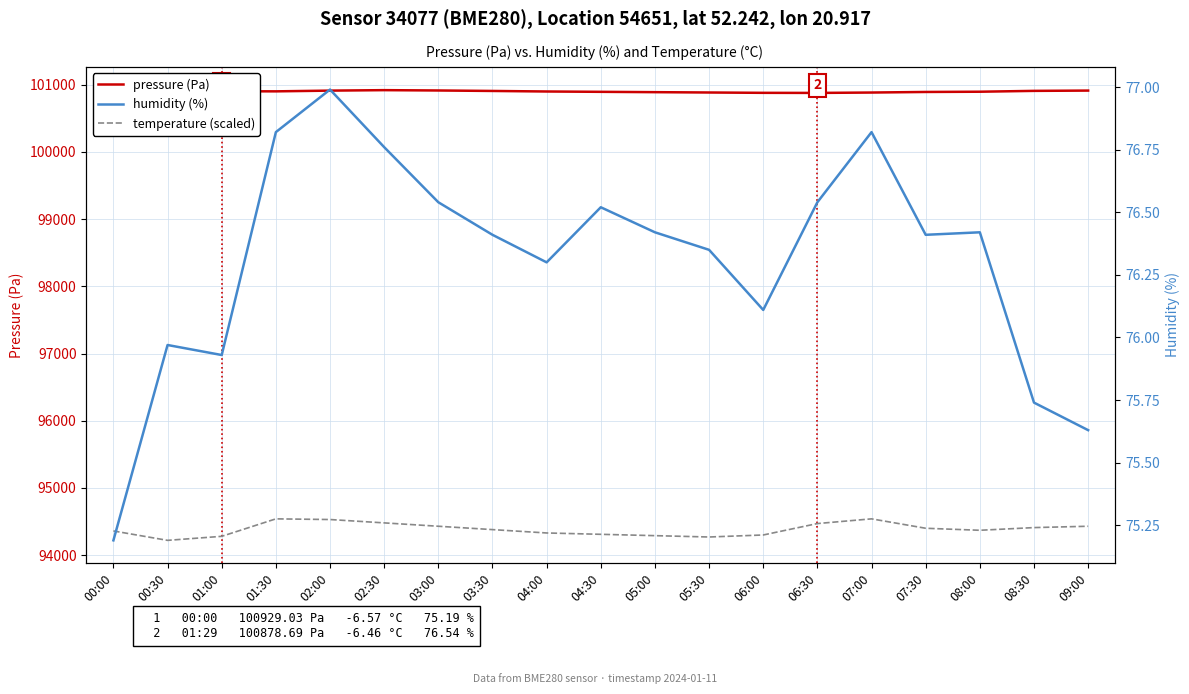

Reading left to right, list all the values displayed in this chart.

pressure (Pa): 100929.0	100900.0	100903.3	100902.1	100912.9	100920.0	100915.0	100908.0	100900.0	100895.0	100890.0	100885.0	100880.0	100878.7	100884.4	100893.0	100896.6	100909.1	100913.5
temperature (scaled): 94360.0	94220.0	94280.0	94540.0	94530.0	94480.0	94430.0	94380.0	94330.0	94310.0	94290.0	94270.0	94300.0	94470.0	94540.0	94400.0	94370.0	94410.0	94430.0
humidity (%): 75.2	76.0	75.9	76.8	77.0	76.8	76.5	76.4	76.3	76.5	76.4	76.3	76.1	76.5	76.8	76.4	76.4	75.7	75.6